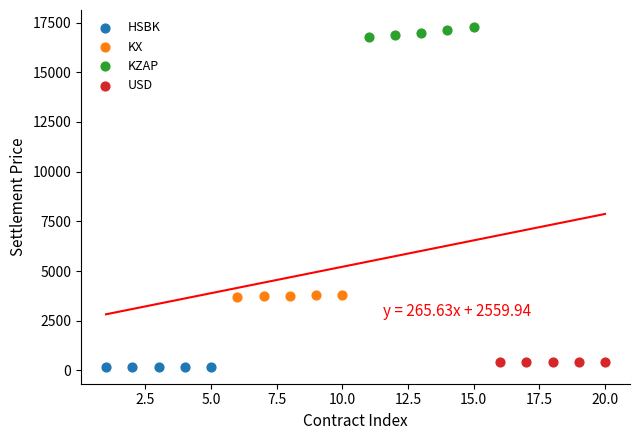

Which series contains the highest Y value?

KZAP